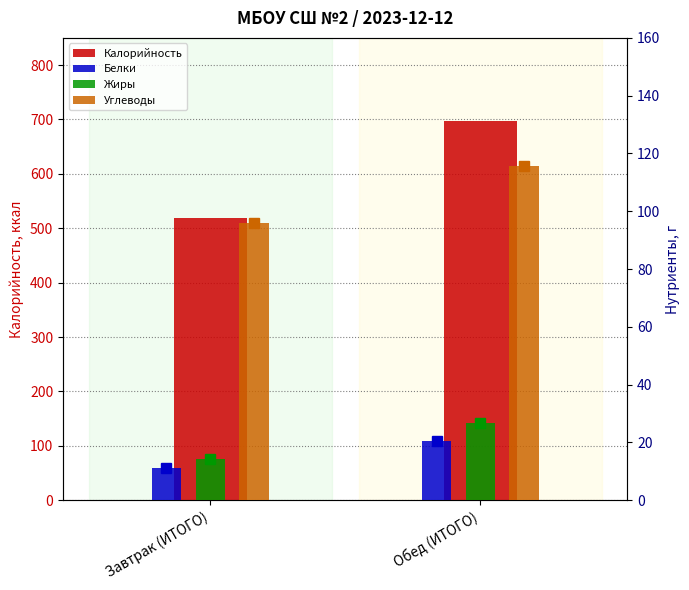

What is the value of the Калорийность bar at the 1st from the left?

518.8